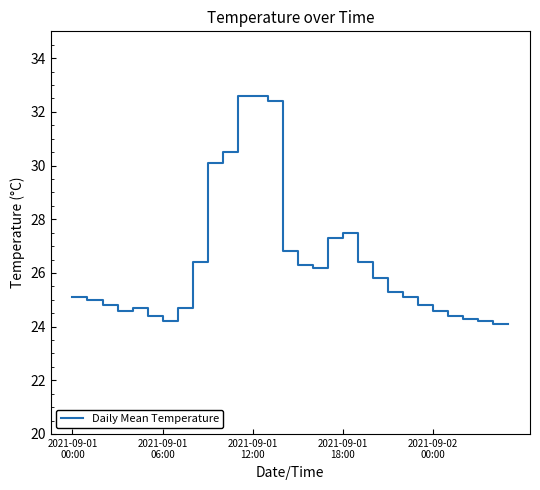

What is the difference between the maximum and minimum values?

8.5